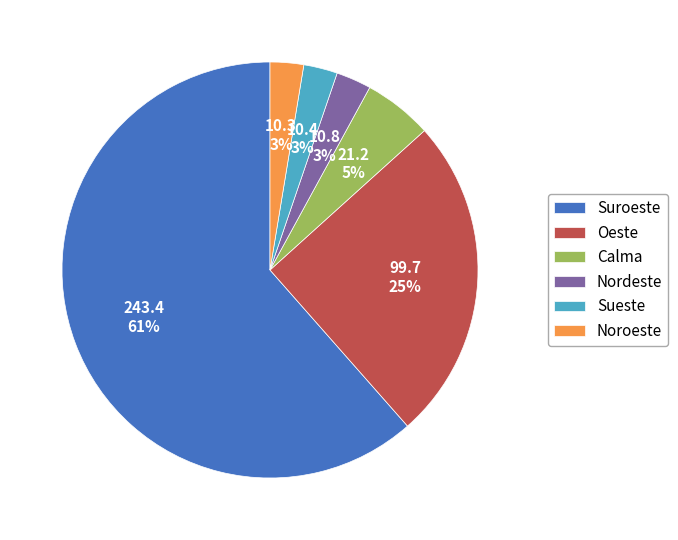

To the nearest percent, what portion does Suroeste represent?

61%